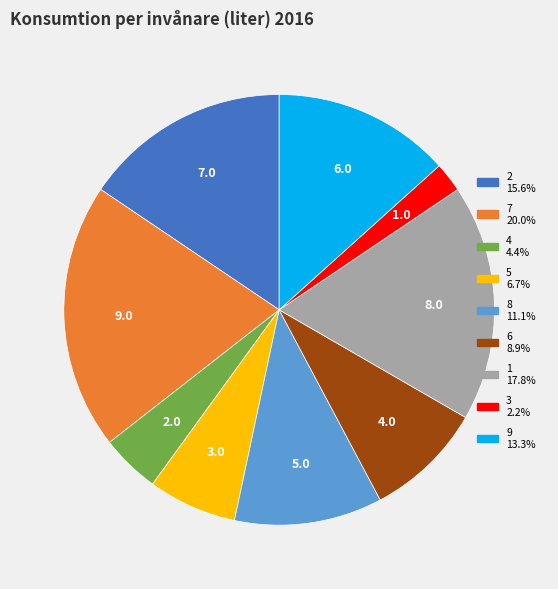

Does 6 8.9% account for over 50% of the chart?

No